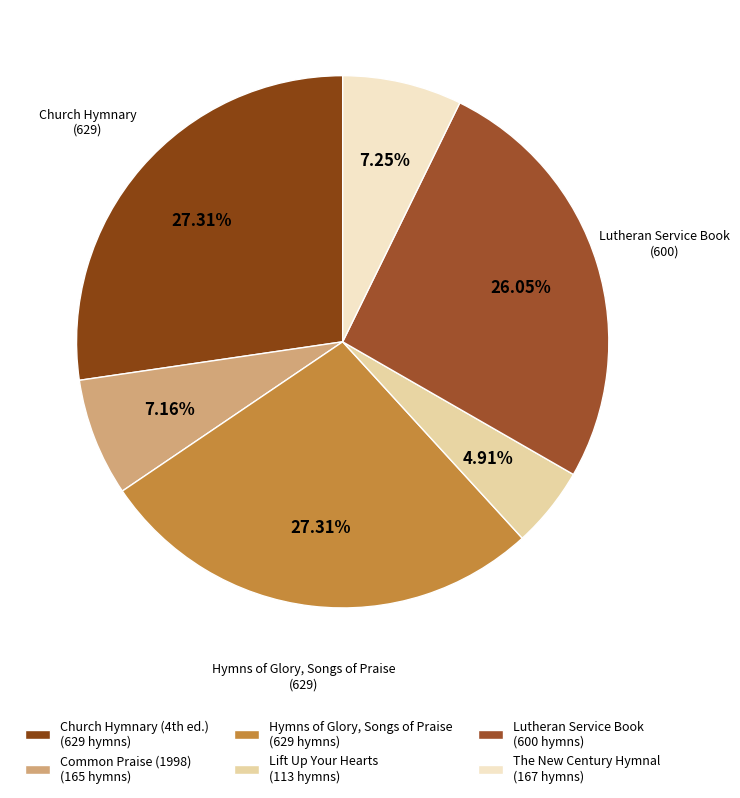

True or false: Lift Up Your Hearts accounts for 5% of the total.

True